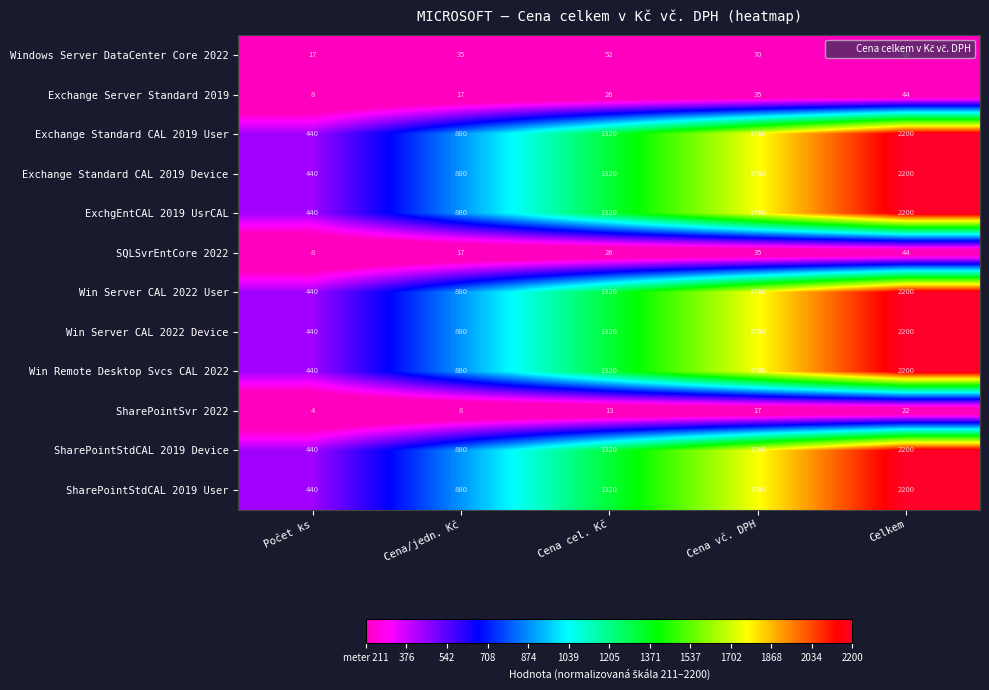

How many ExchgEntCAL 2019 UsrCAL values are between 880 and 1760?

3